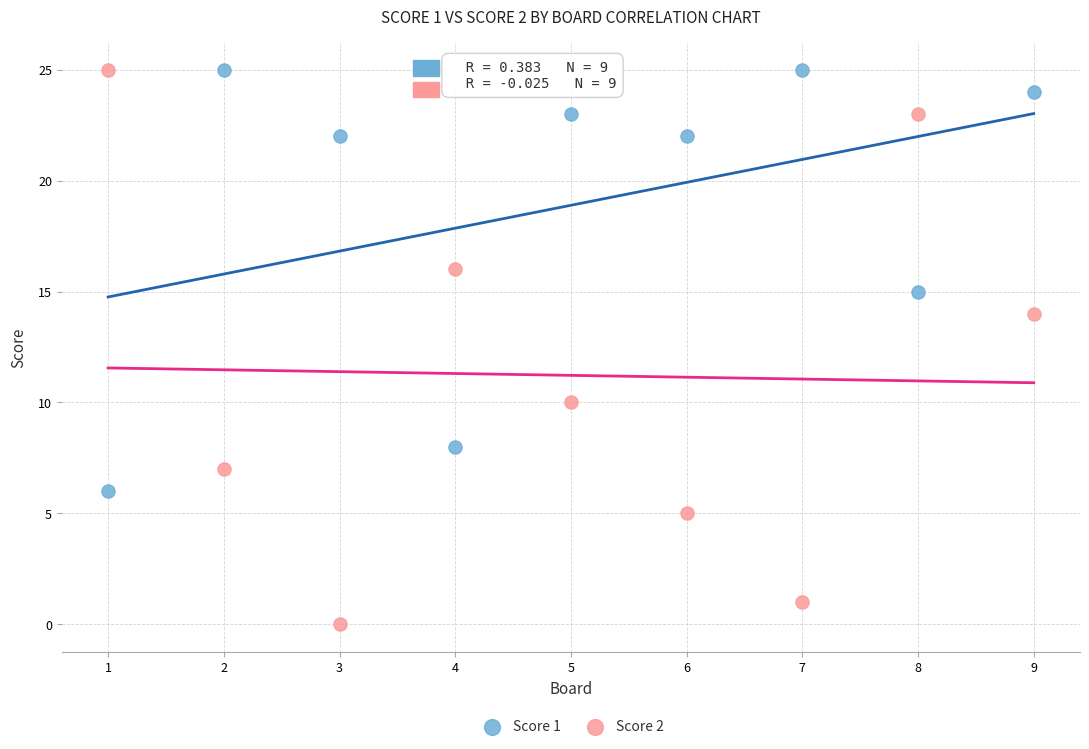

Across all data points, what is the range of X values (max minus min)?

8